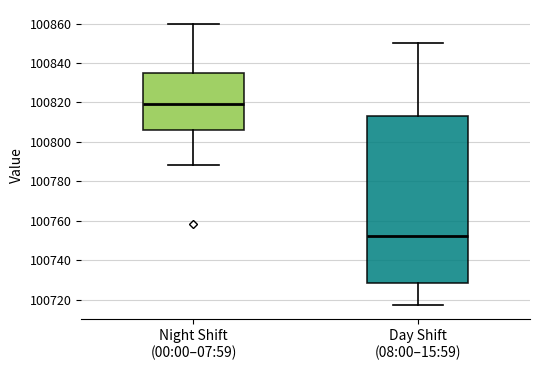

Which box's median line is the highest?

Night Shift (00:00–07:59)